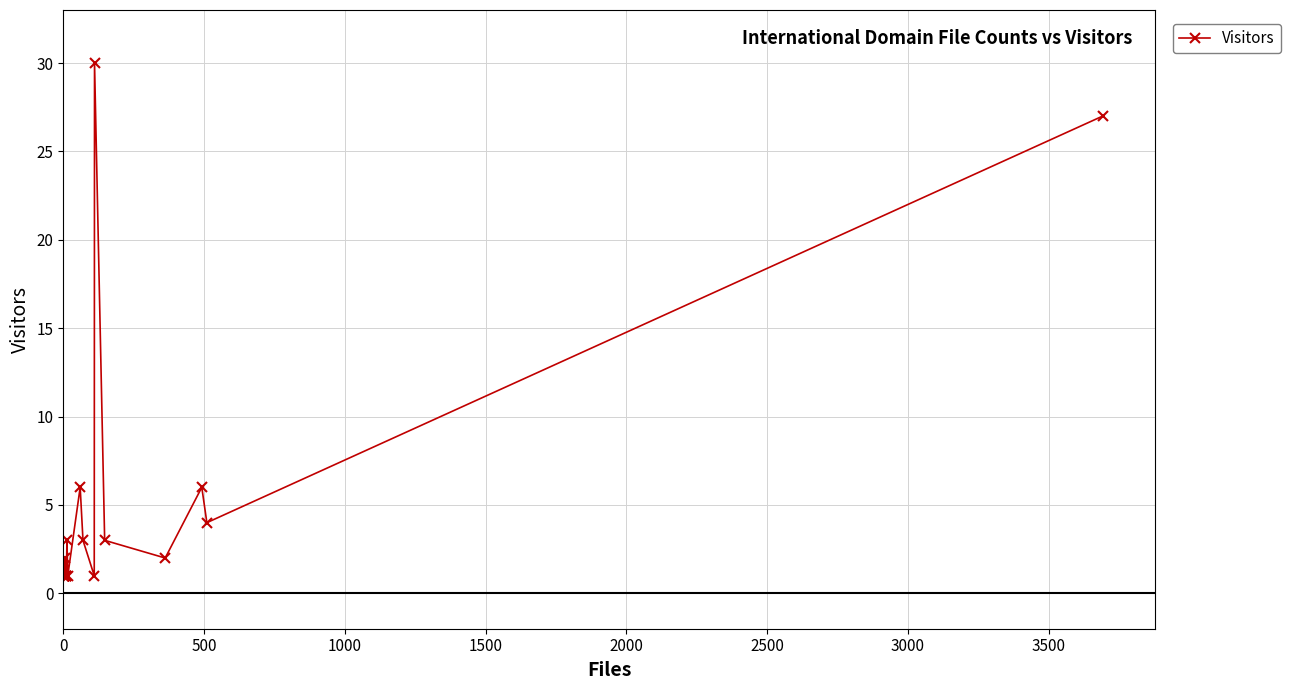

How many lines are shown in the chart?

1